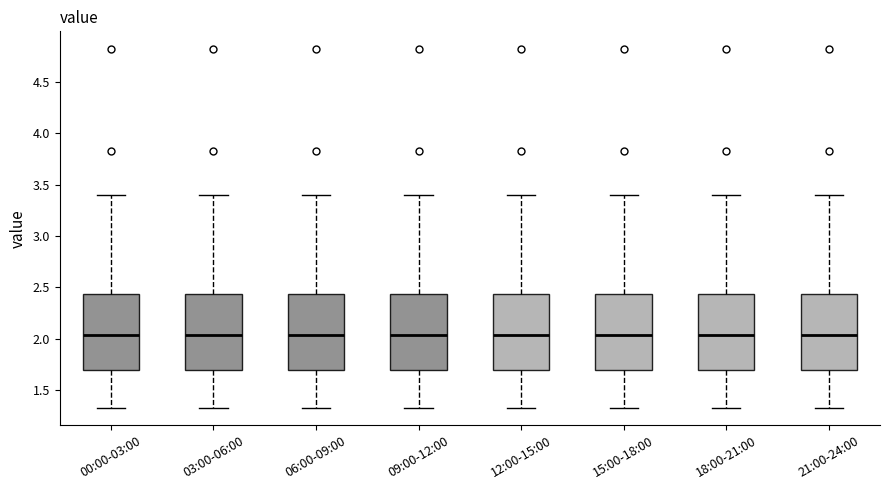

Reading left to right, transcribe this box plot: for each box, give where its median line is, the range the box spans, and where its two whiskers end, as read against the y-axis. The values are not printed on the chart, so give them approximately, as read against the axis.

00:00-03:00: median 2.05, box 1.70 to 2.45, whiskers 1.35 to 3.40
03:00-06:00: median 2.05, box 1.70 to 2.45, whiskers 1.35 to 3.40
06:00-09:00: median 2.05, box 1.70 to 2.45, whiskers 1.35 to 3.40
09:00-12:00: median 2.05, box 1.70 to 2.45, whiskers 1.35 to 3.40
12:00-15:00: median 2.05, box 1.70 to 2.45, whiskers 1.35 to 3.40
15:00-18:00: median 2.05, box 1.70 to 2.45, whiskers 1.35 to 3.40
18:00-21:00: median 2.05, box 1.70 to 2.45, whiskers 1.35 to 3.40
21:00-24:00: median 2.05, box 1.70 to 2.45, whiskers 1.35 to 3.40